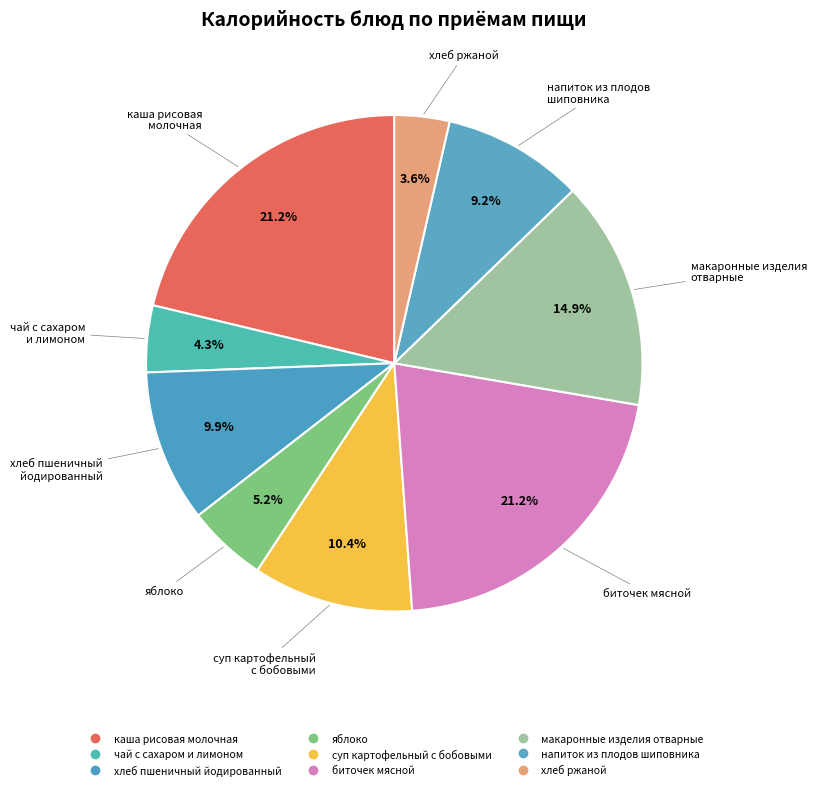

Count the number of slices in the pie.

9